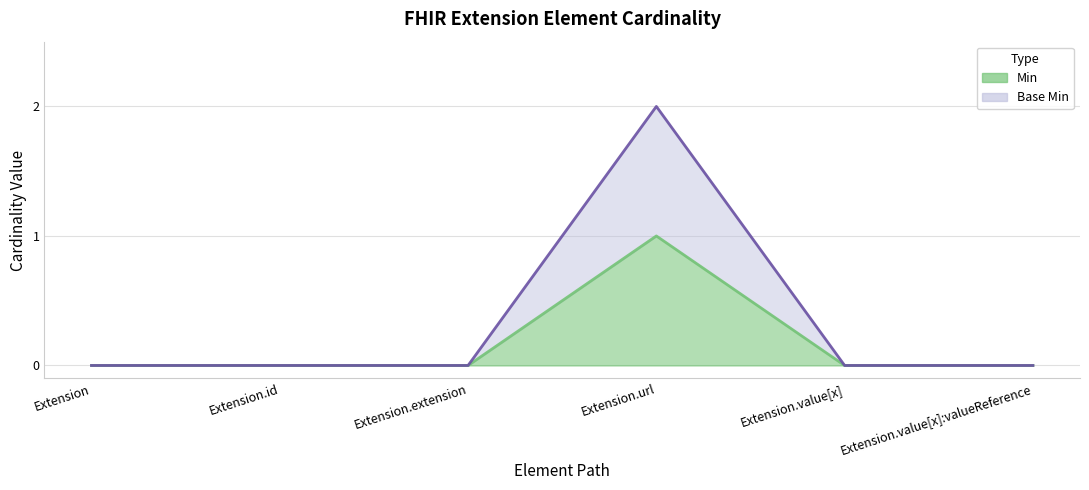

At which category is the sum across all series the highest?

Extension.url